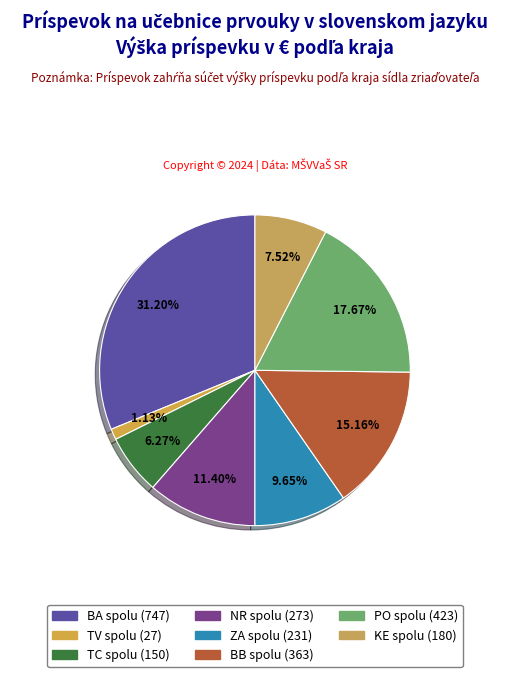

Which has a higher value, BB spolu or ZA spolu?

BB spolu